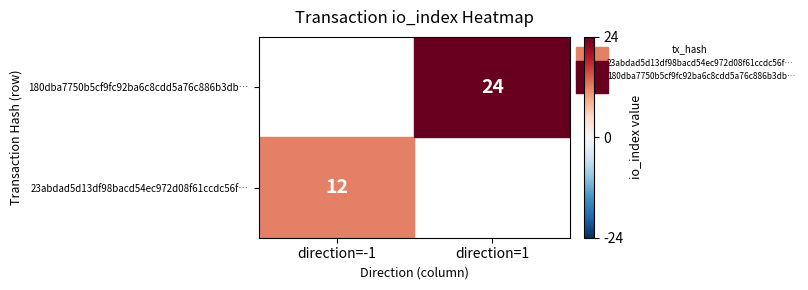

Is the value of 23abdad5d13df98bacd54ec972d08f61ccdc56f… at direction=-1 greater than the value of 180dba7750b5cf9fc92ba6c8cdd5a76c886b3db… at direction=1?

No